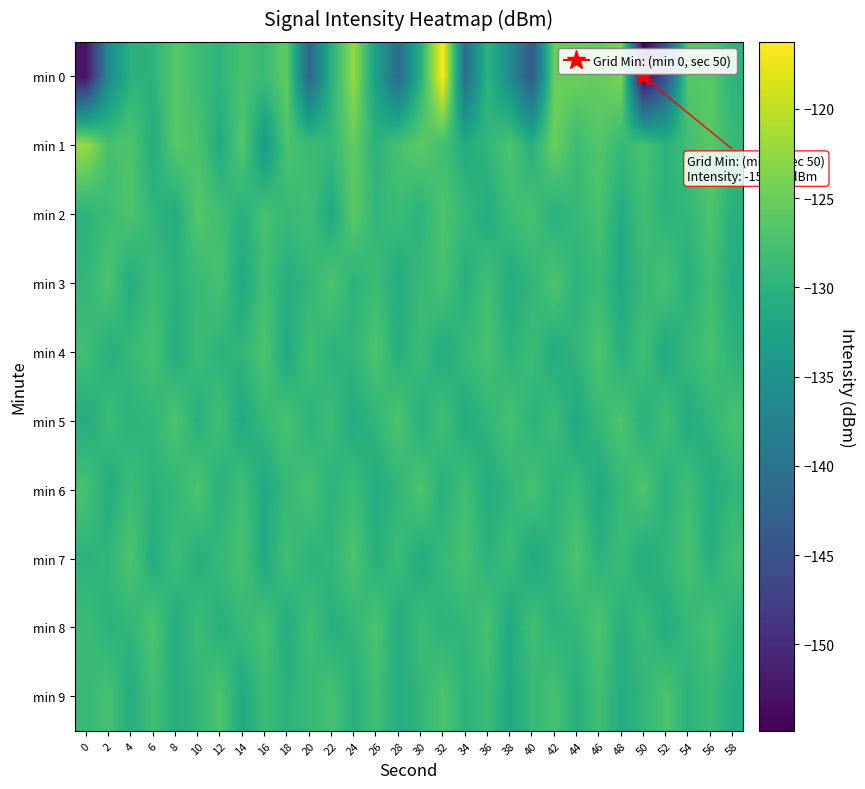

Reading left to right, what are all the values shown in this chart?

min 0: 0=-152.8	2=-136.3	4=-130.2	6=-129.9	8=-126.2	10=-128.4	12=-129.7	14=-127.6	16=-128.7	18=-125.6	20=-142.3	22=-130.4	24=-122.3	26=-133.1	28=-141.3	30=-130.4	32=-116.3	34=-141.1	36=-129.7	38=-136.2	40=-144.3	42=-125.0	44=-124.8	46=-125.6	48=-123.8	50=-154.8	52=-145.1	54=-126.3	56=-126.2	58=-129.8
min 1: 0=-122.1	2=-127.6	4=-126.8	6=-131.0	8=-126.4	10=-127.0	12=-131.4	14=-126.4	16=-134.0	18=-127.1	20=-128.5	22=-129.0	24=-125.5	26=-130.0	28=-127.5	30=-126.0	32=-128.0	34=-131.0	36=-129.5	38=-127.0	40=-130.5	42=-125.0	44=-128.5	46=-126.5	48=-129.0	50=-127.5	52=-130.0	54=-128.0	56=-126.0	58=-129.0
min 2: 0=-130.0	2=-128.5	4=-127.0	6=-129.5	8=-131.0	10=-126.5	12=-128.0	14=-130.5	16=-127.5	18=-129.0	20=-128.0	22=-131.5	24=-126.0	26=-129.5	28=-128.5	30=-130.0	32=-127.0	34=-129.0	36=-131.0	38=-128.5	40=-127.5	42=-130.5	44=-129.0	46=-127.5	48=-131.0	50=-128.0	52=-130.0	54=-129.5	56=-127.0	58=-130.5
min 3: 0=-129.5	2=-127.0	4=-131.0	6=-128.5	8=-130.0	10=-129.0	12=-127.5	14=-131.5	16=-128.0	18=-130.5	20=-129.5	22=-127.0	24=-130.0	26=-128.5	28=-131.0	30=-129.0	32=-127.5	34=-130.5	36=-128.0	38=-131.0	40=-129.5	42=-127.0	44=-130.0	46=-128.5	48=-131.5	50=-129.0	52=-127.5	54=-130.5	56=-128.0	58=-131.0
min 4: 0=-128.0	2=-130.5	4=-129.0	6=-127.5	8=-131.0	10=-128.5	12=-130.0	14=-129.5	16=-127.0	18=-131.5	20=-128.0	22=-130.0	24=-129.5	26=-127.0	28=-130.5	30=-128.5	32=-131.0	34=-129.0	36=-127.5	38=-130.0	40=-128.5	42=-131.0	44=-129.5	46=-127.0	48=-130.5	50=-128.0	52=-131.5	54=-129.0	56=-127.5	58=-130.0
min 5: 0=-131.0	2=-128.5	4=-130.0	6=-129.5	8=-127.0	10=-130.5	12=-128.0	14=-131.5	16=-129.0	18=-127.5	20=-130.0	22=-128.5	24=-131.0	26=-129.5	28=-127.0	30=-130.5	32=-128.0	34=-131.0	36=-129.5	38=-127.5	40=-130.0	42=-128.5	44=-131.5	46=-129.0	48=-127.0	50=-130.5	52=-128.0	54=-131.0	56=-129.5	58=-127.5
min 6: 0=-127.5	2=-131.0	4=-128.5	6=-130.0	8=-129.5	10=-127.0	12=-130.5	14=-128.0	16=-131.5	18=-129.0	20=-127.5	22=-130.0	24=-128.5	26=-131.0	28=-129.5	30=-127.0	32=-130.5	34=-128.0	36=-131.0	38=-129.5	40=-127.5	42=-130.0	44=-128.5	46=-131.5	48=-129.0	50=-127.0	52=-130.5	54=-128.0	56=-131.0	58=-129.5
min 7: 0=-130.0	2=-129.5	4=-127.0	6=-131.0	8=-128.5	10=-130.5	12=-129.0	14=-127.5	16=-131.5	18=-128.0	20=-130.0	22=-129.5	24=-127.0	26=-130.5	28=-128.5	30=-131.0	32=-129.0	34=-127.5	36=-130.0	38=-128.5	40=-131.5	42=-129.5	44=-127.0	46=-130.0	48=-128.5	50=-131.0	52=-129.5	54=-127.5	56=-130.5	58=-128.0
min 8: 0=-128.5	2=-130.0	4=-129.5	6=-127.0	8=-131.0	10=-128.5	12=-130.5	14=-129.0	16=-127.5	18=-131.0	20=-128.0	22=-130.5	24=-129.5	26=-127.0	28=-131.0	30=-128.5	32=-130.0	34=-129.5	36=-127.5	38=-131.5	40=-128.0	42=-130.0	44=-129.5	46=-127.0	48=-130.5	50=-128.5	52=-131.0	54=-129.0	56=-127.5	58=-130.0
min 9: 0=-129.0	2=-127.5	4=-131.0	6=-128.0	8=-130.5	10=-129.5	12=-127.0	14=-131.5	16=-128.5	18=-130.0	20=-129.0	22=-127.5	24=-130.5	26=-128.0	28=-131.0	30=-129.5	32=-127.0	34=-130.0	36=-128.5	38=-131.5	40=-129.0	42=-127.5	44=-130.5	46=-128.0	48=-131.0	50=-129.5	52=-127.0	54=-130.0	56=-128.5	58=-131.0